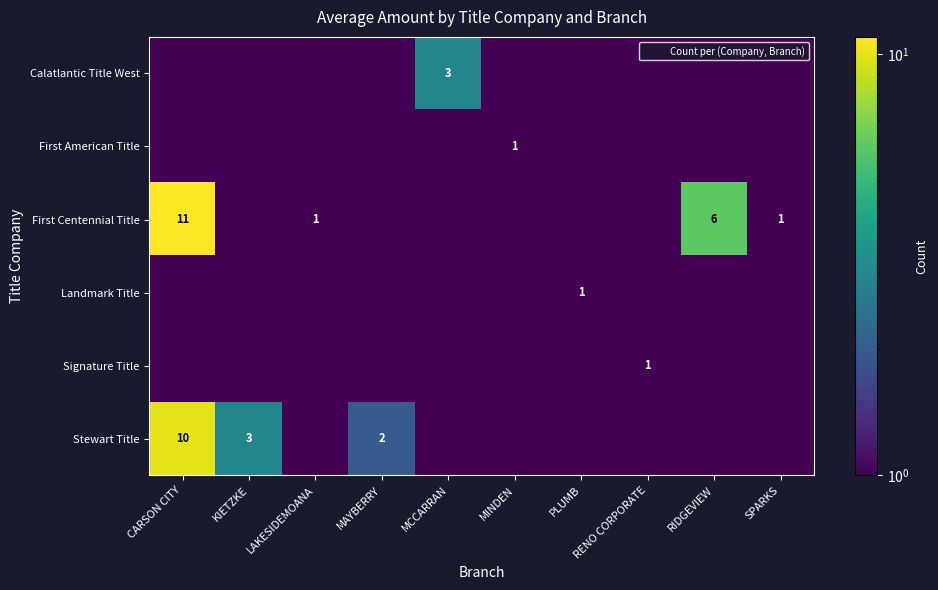

Which label corresponds to the largest value in the chart?

CARSON CITY